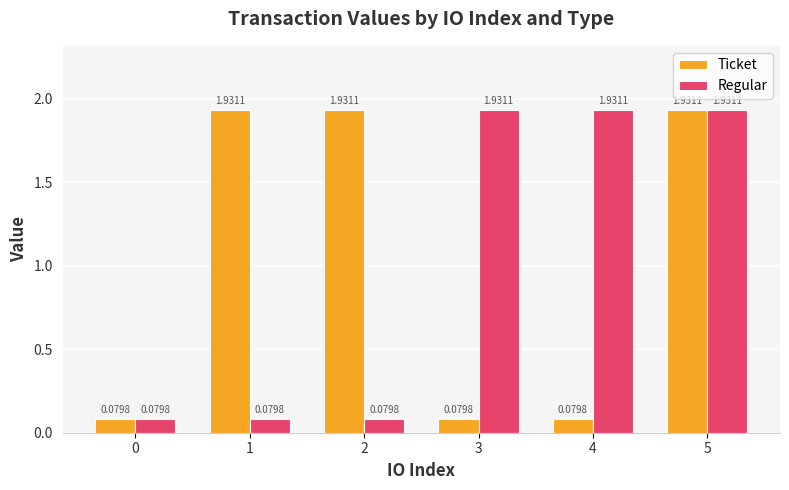

What is the sum of all Ticket values?

6.0